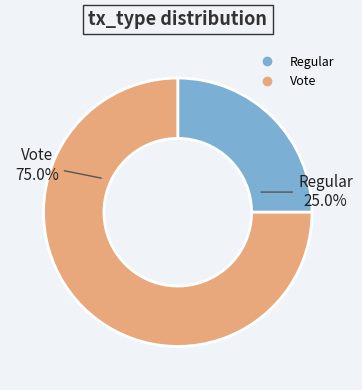

The Vote slice represents 84% of the pie. True or false?

False